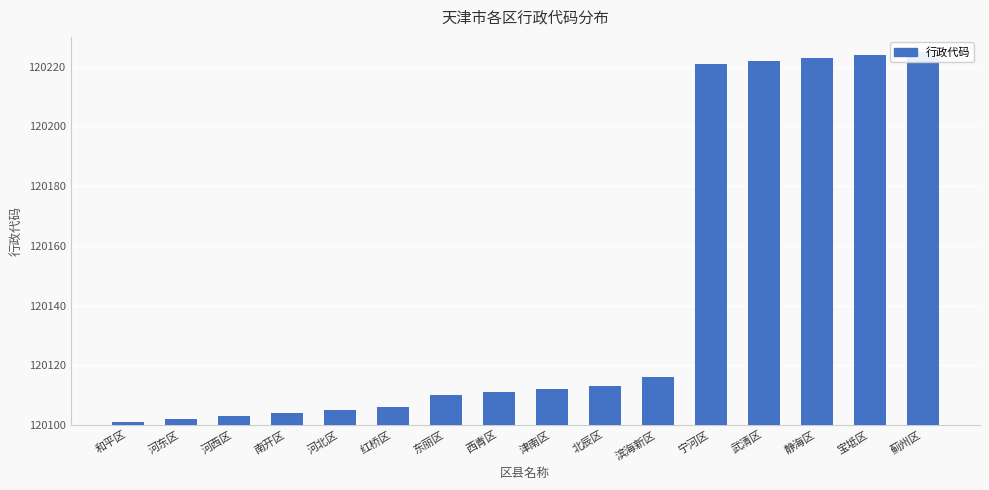

How many data points are above 120112?

7